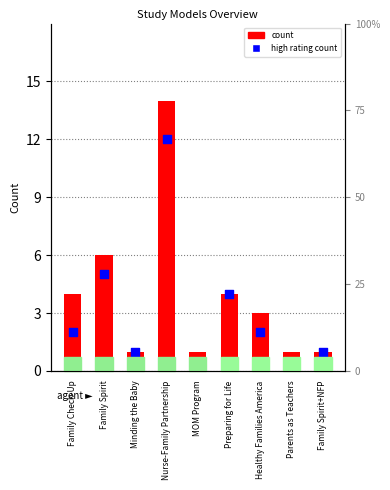

Which series reaches the maximum Y coordinate?

count